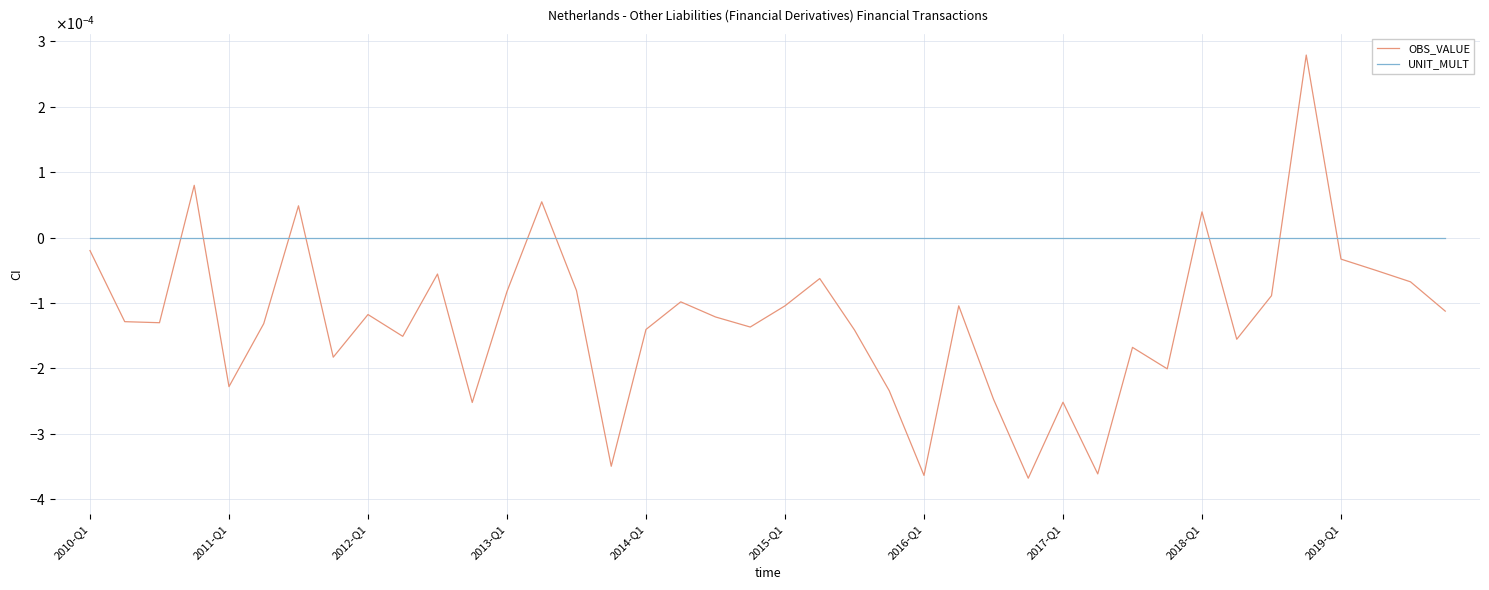

Does the chart have visible grid lines?

Yes